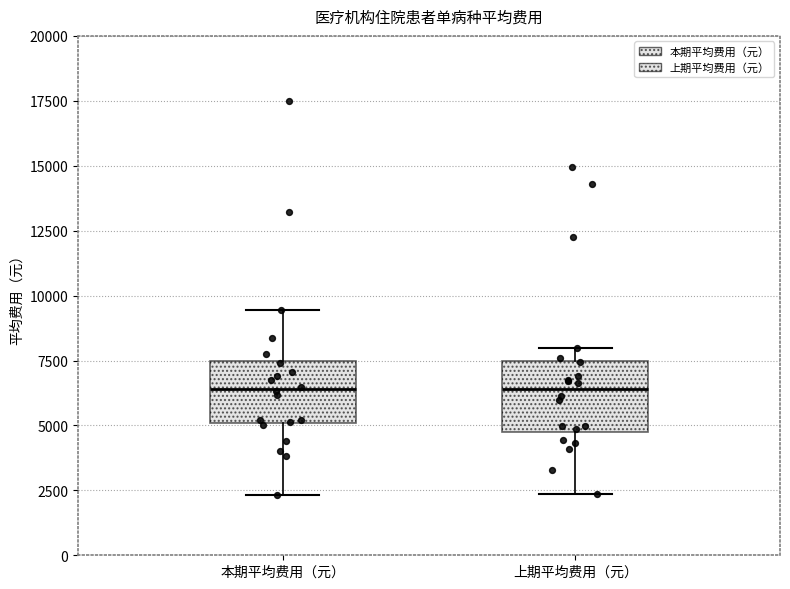

Reading left to right, transcribe this box plot: for each box, give where its median line is, the range the box spans, and where its two whiskers end, as read against the y-axis. The values are not printed on the chart, so give them approximately, as read against the axis.

本期平均费用（元）: median 6500, box 5000 to 7500, whiskers 2500 to 9500
上期平均费用（元）: median 6500, box 4500 to 7500, whiskers 2500 to 8000